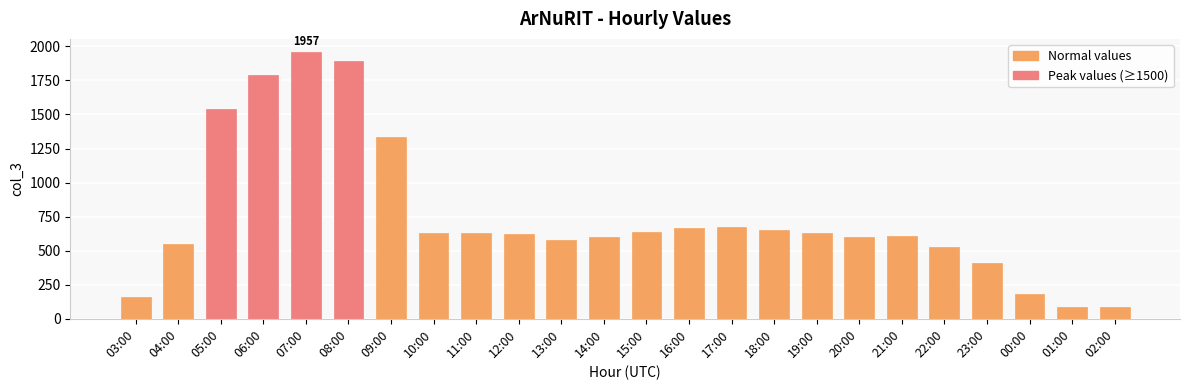

The value at 03:00 is 35. True or false?

False